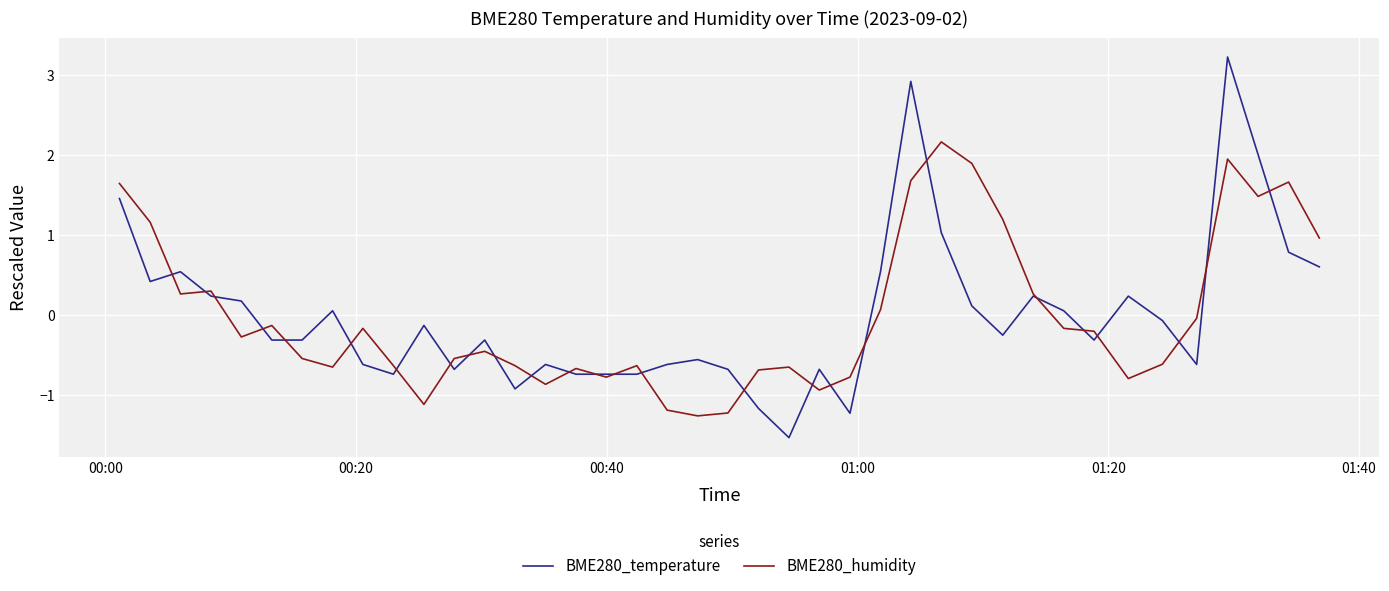

What is the maximum value shown in the chart?

3.2